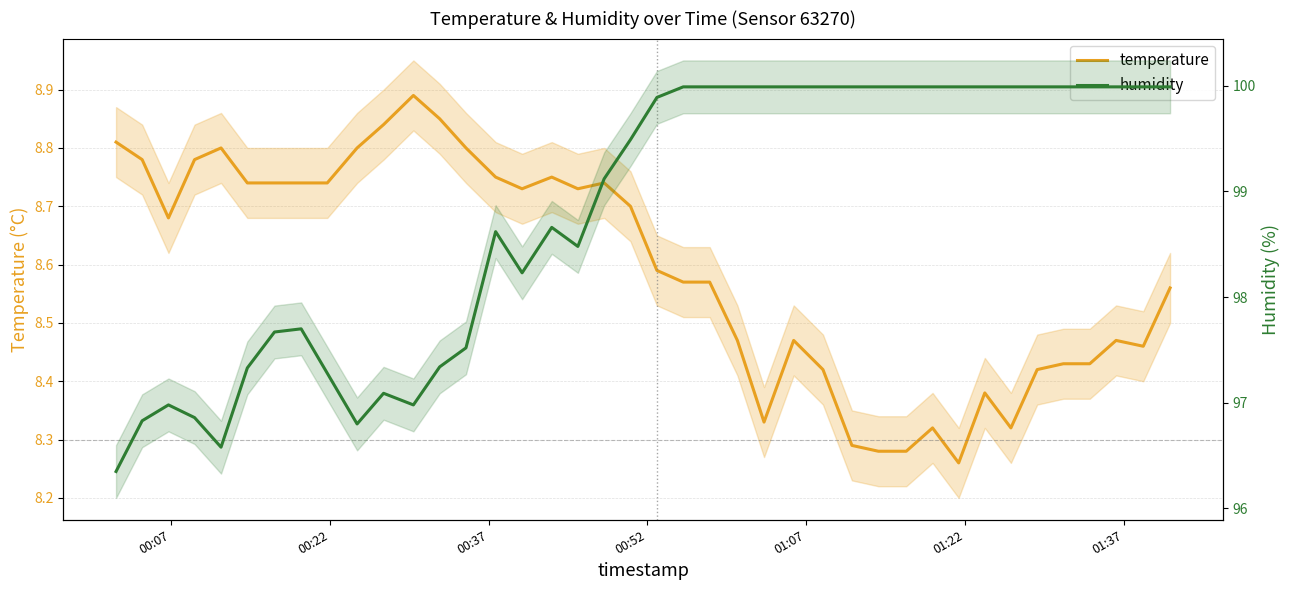

Rank the series at 00:22 from lowest to highest value.

temperature, humidity